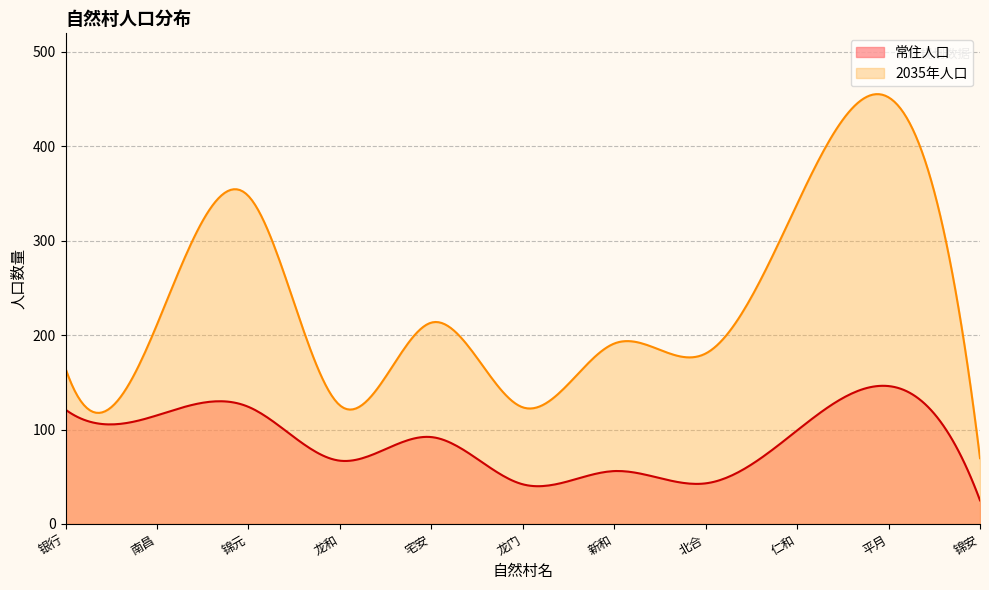

Which series has the largest range (max minus min)?

2035年人口